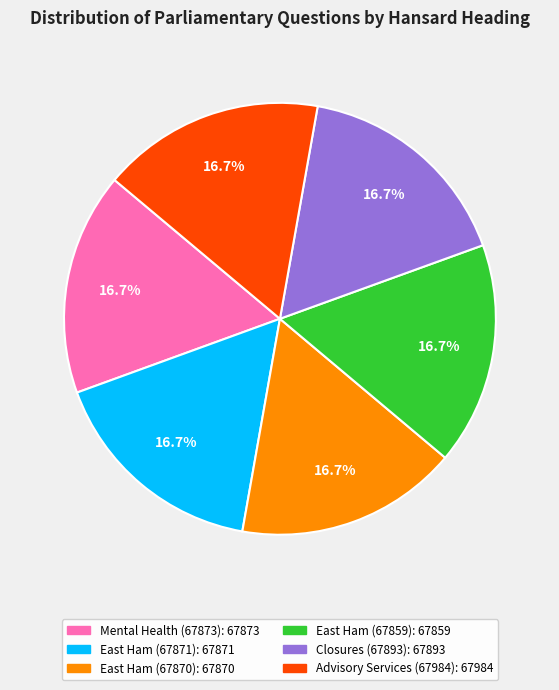

Is there a majority slice in this chart?

No